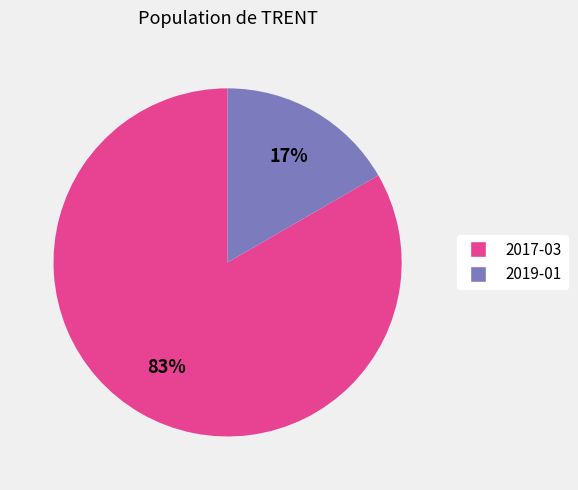

To the nearest percent, what is the average slice percentage?

50%